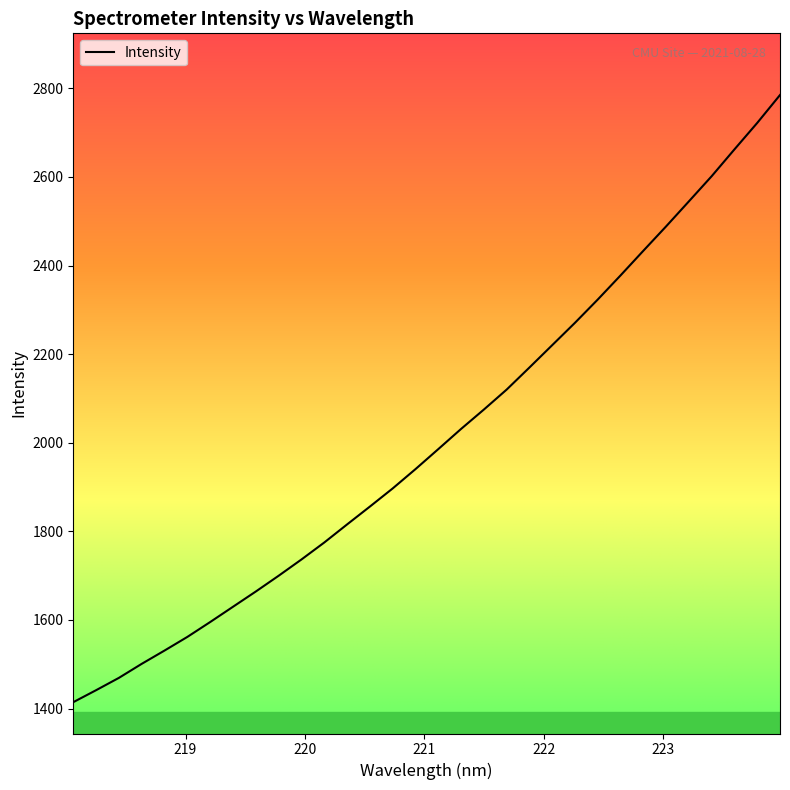

What is the minimum value shown in the chart?

1414.4